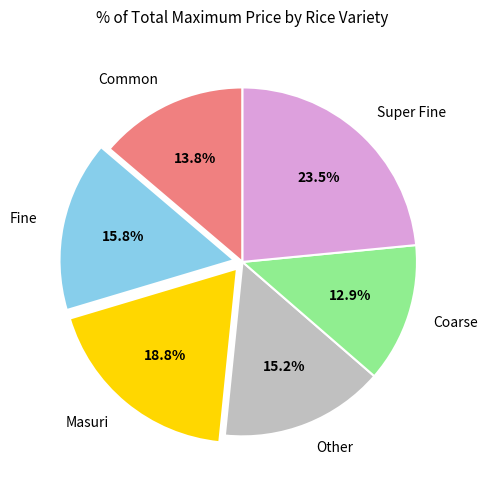

Combined, do Masuri and Fine account for over 50%?

No